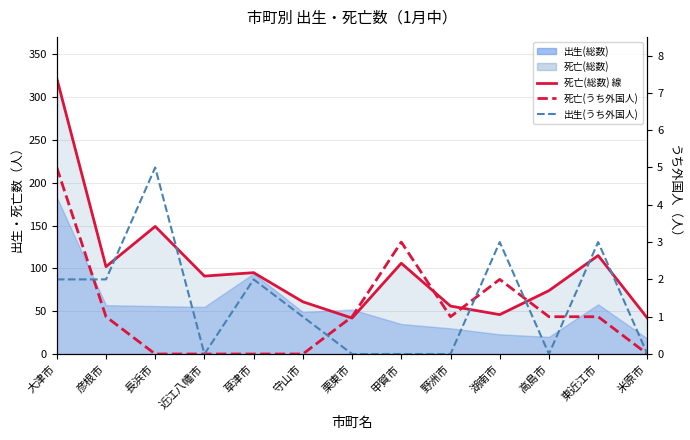

True or false: 出生(うち外国人) and 死亡(総数) 線 intersect in this chart.

False